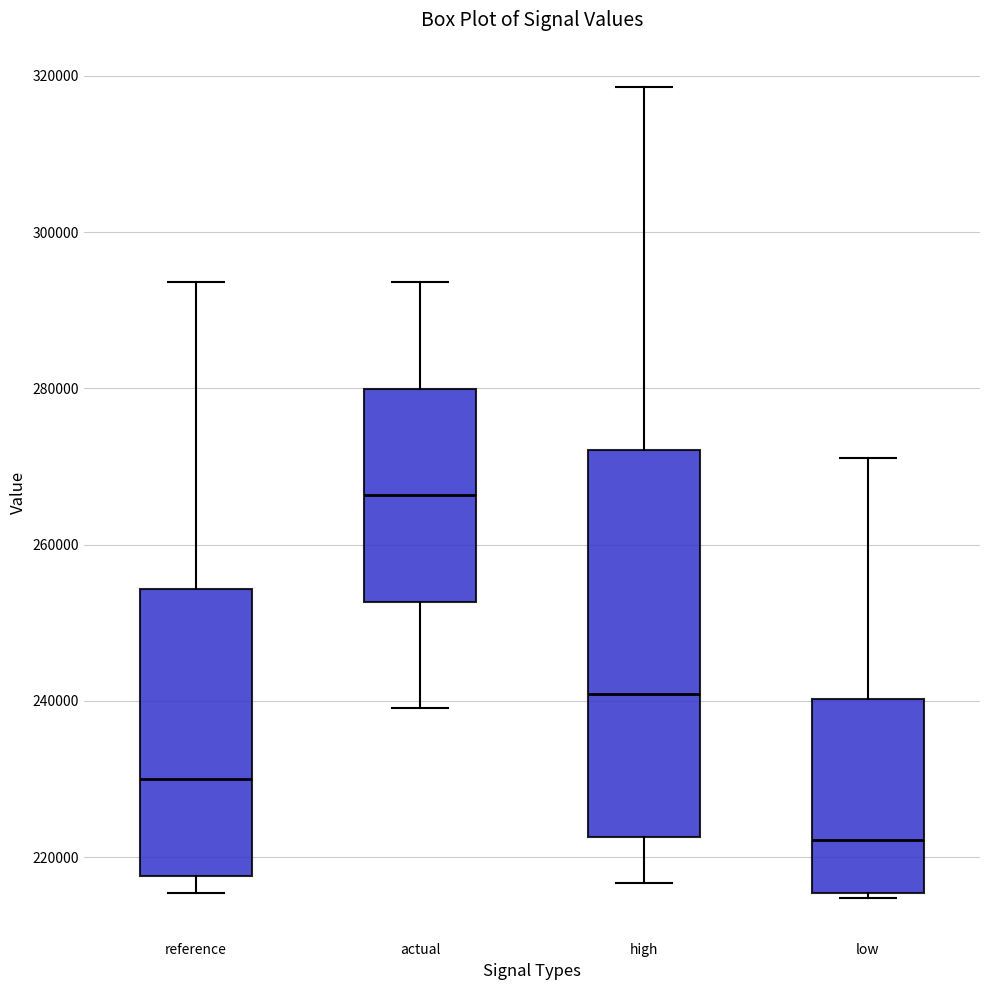

Reading left to right, read every box against the y-axis: the position of its median line, the range the box covers, and the ends of its whiskers. The values are not printed on the chart, so give them approximately, as read against the axis.

reference: median 230000, box 218000 to 254000, whiskers 216000 to 294000
actual: median 266000, box 252000 to 280000, whiskers 240000 to 294000
high: median 240000, box 222000 to 272000, whiskers 216000 to 318000
low: median 222000, box 216000 to 240000, whiskers 214000 to 272000